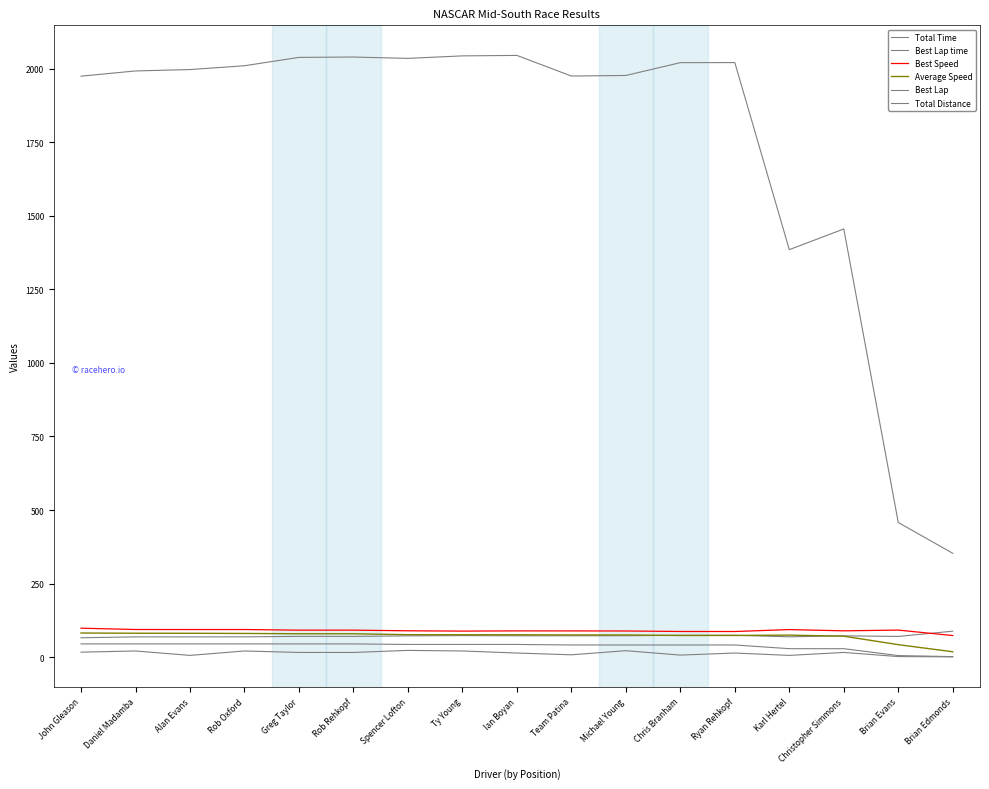

What is the value of the Average Speed point at the 5th from the left?

79.5